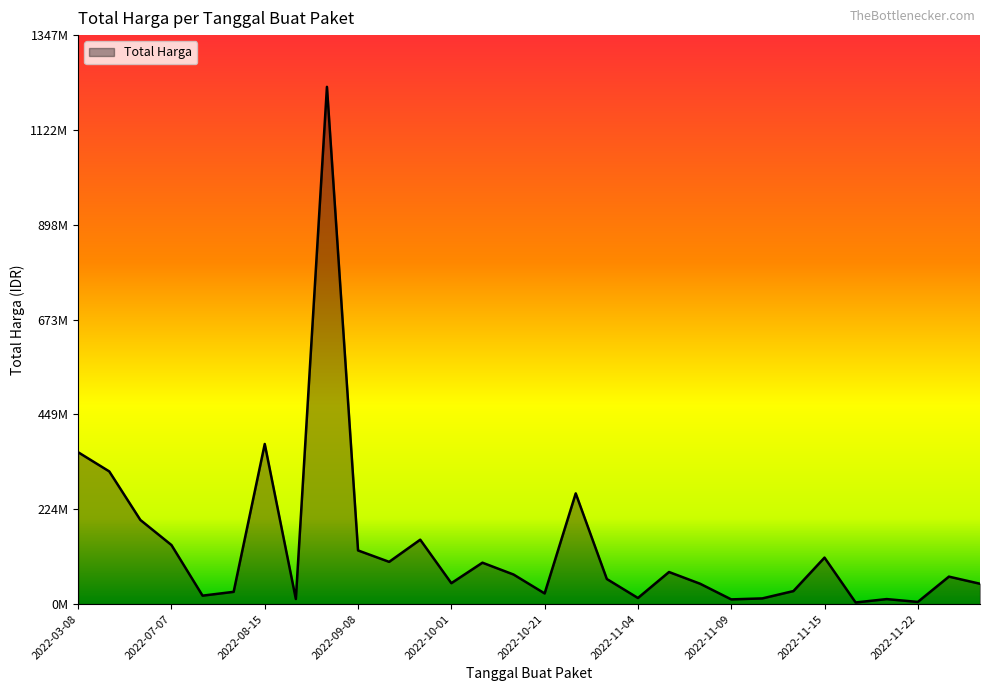

Is this an area chart (filled region under the line)?

Yes